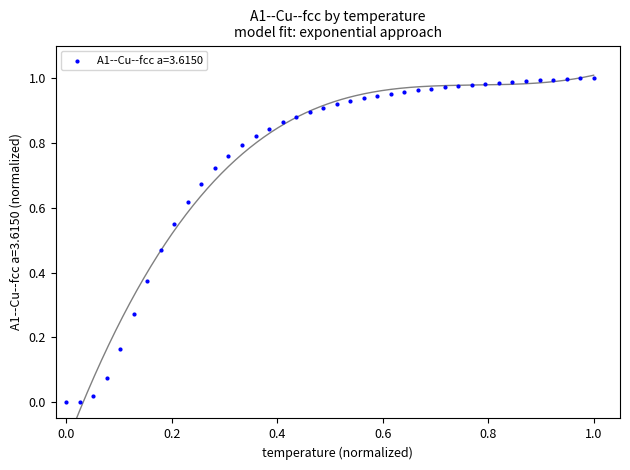

How many points are shown in the scatter plot?

40